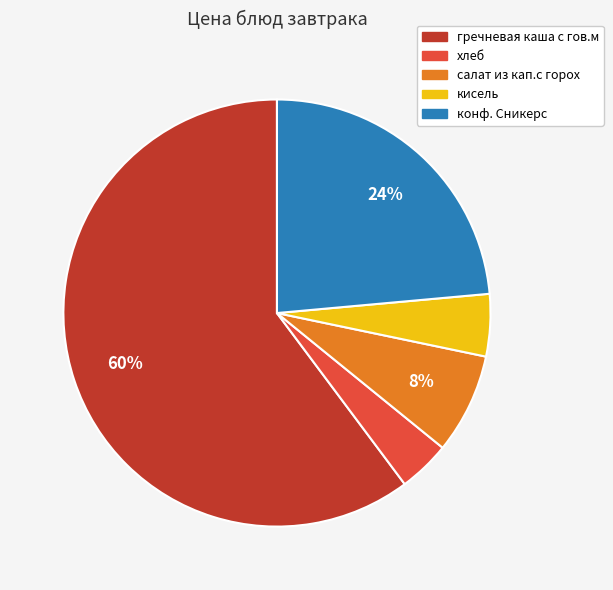

Do салат из кап.с горох and кисель together represent more than half of the pie?

No